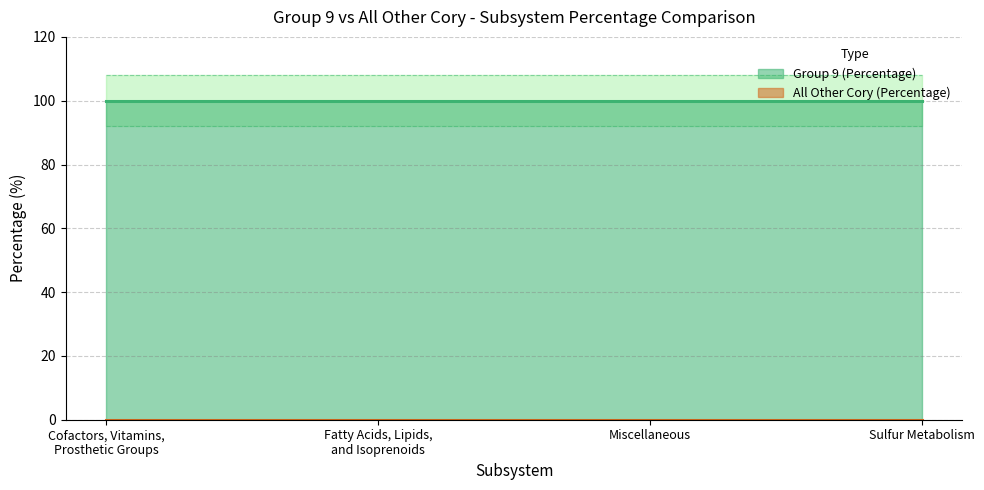

Rank the categories by All Other Cory (Percentage) value from highest to lowest.

Cofactors, Vitamins,
Prosthetic Groups, Fatty Acids, Lipids,
and Isoprenoids, Miscellaneous, Sulfur Metabolism